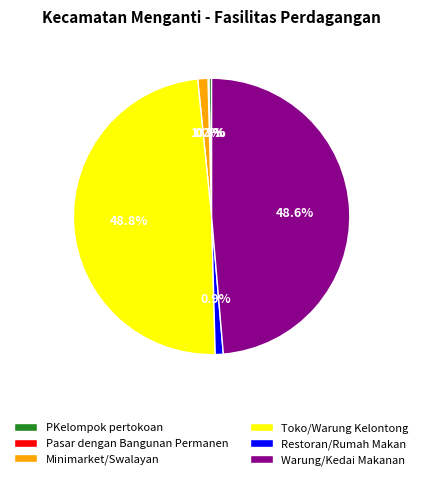

To the nearest percent, what is the difference between the Minimarket/Swalayan and PKelompok pertokoan slice percentages?

1%